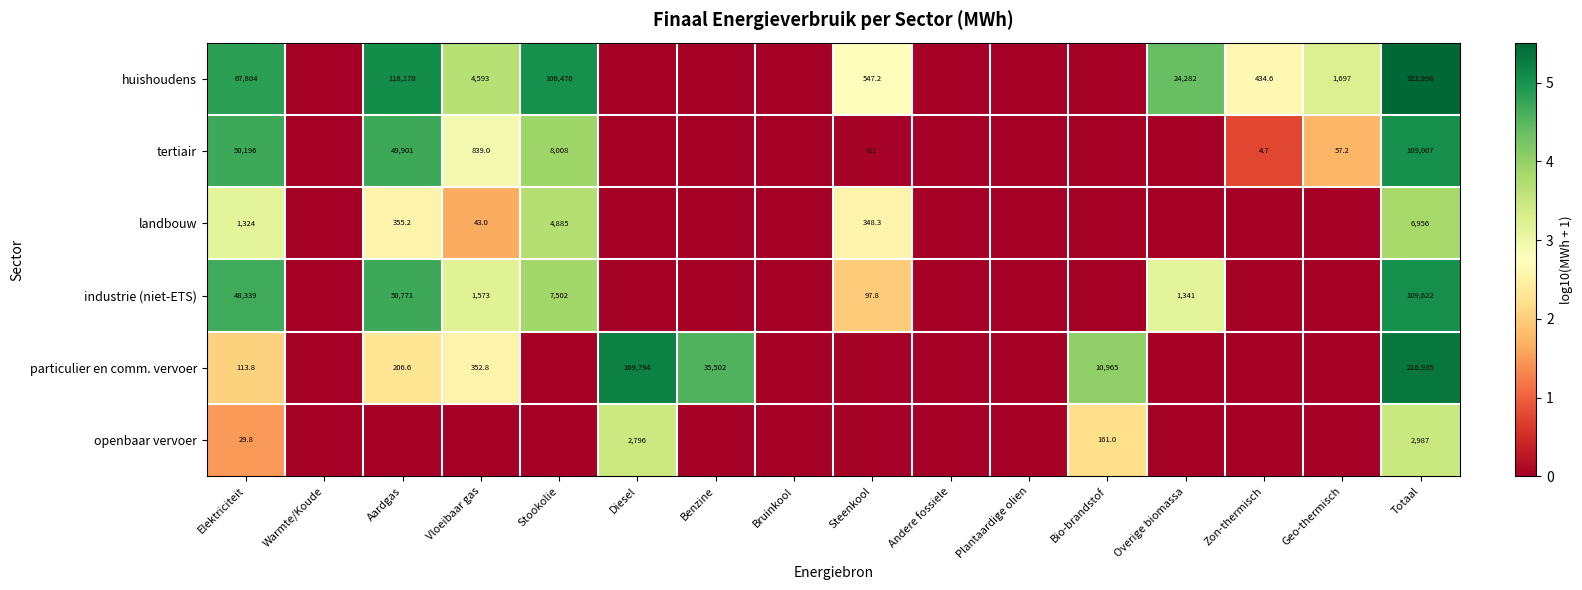

What is the total value across all series at Overige biomassa?

7.5